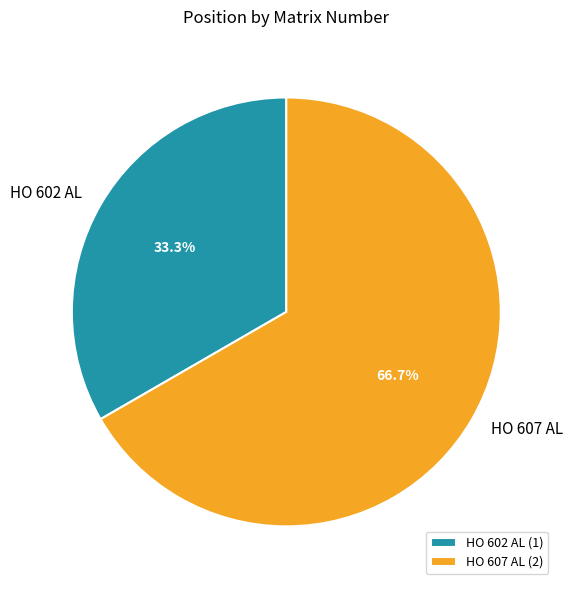

True or false: HO 607 AL accounts for 60% of the total.

False